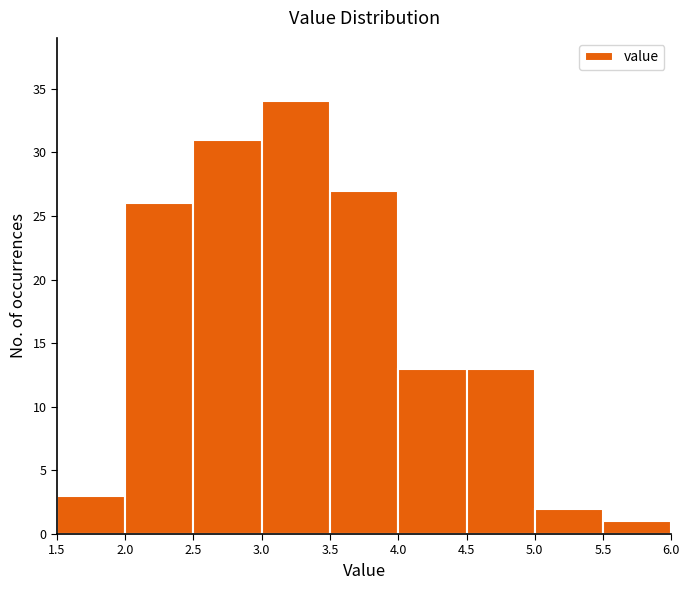

Which range on the x-axis has the tallest bar?

3.0 to 3.5